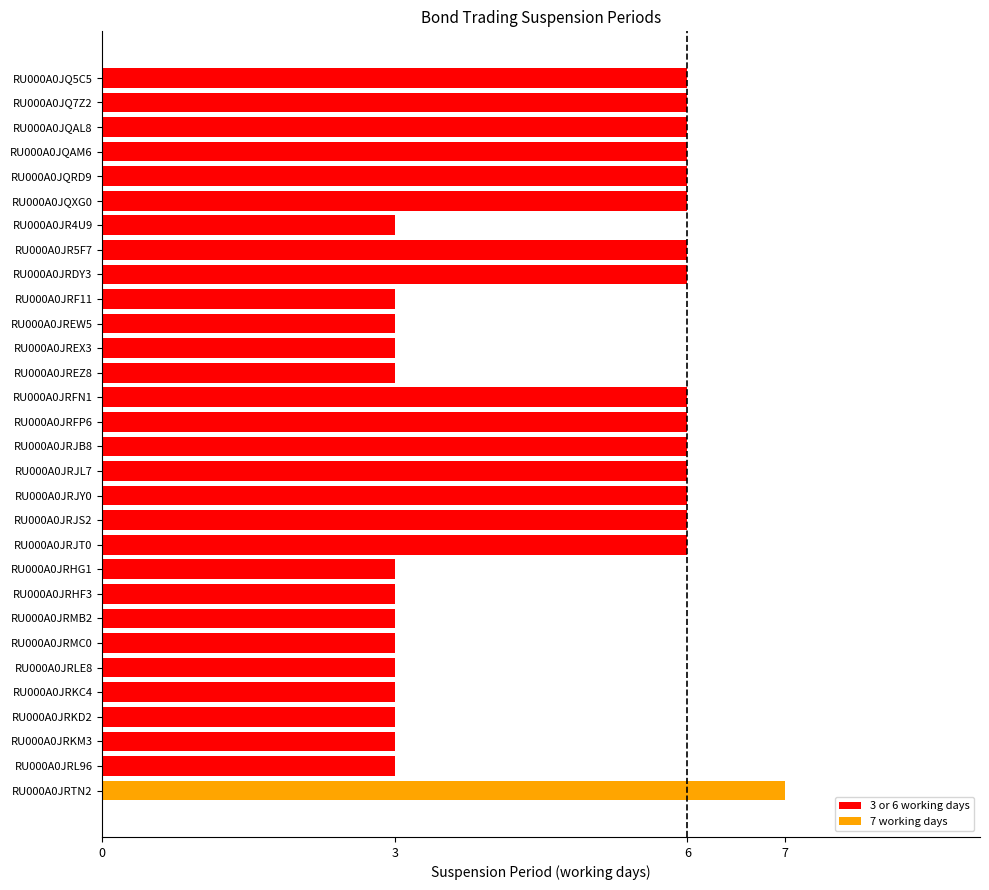

What is the greatest value displayed?

7